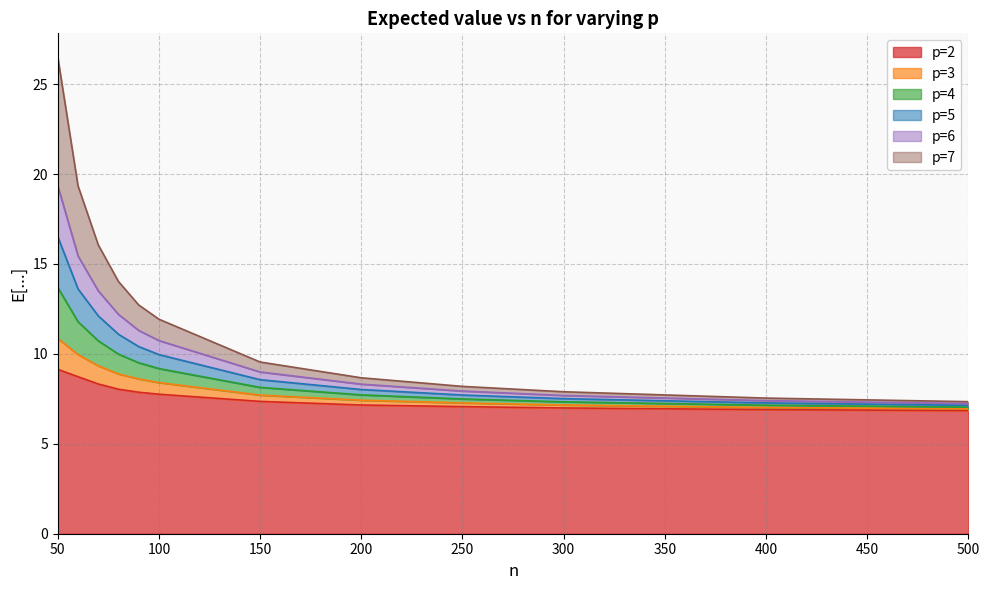

What is the spread (max minus min) of values at 500?

0.5